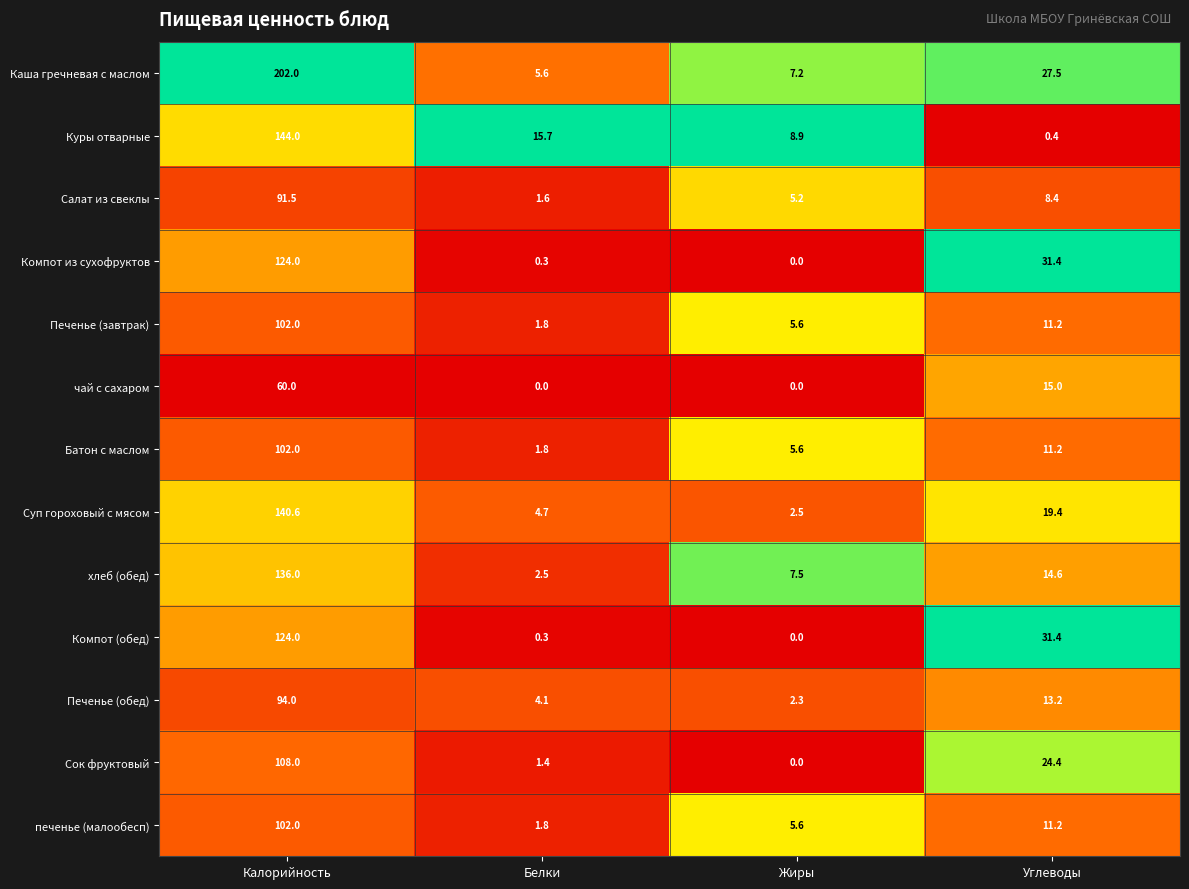

What is the difference between the second highest and minimum values in the Печенье (обед) series?

10.9